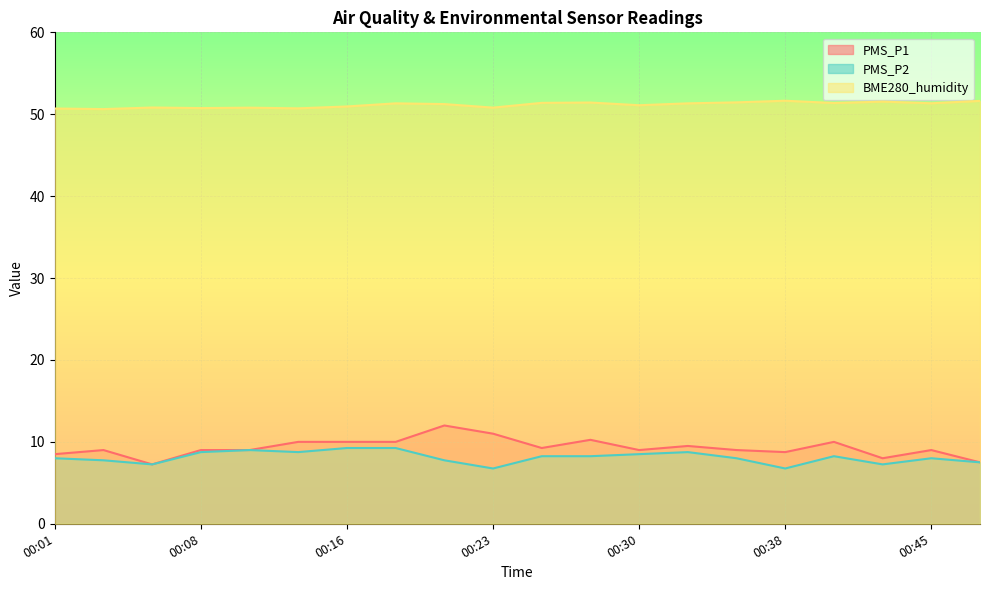

Which has a higher value, 00:18 or 00:35?

00:18